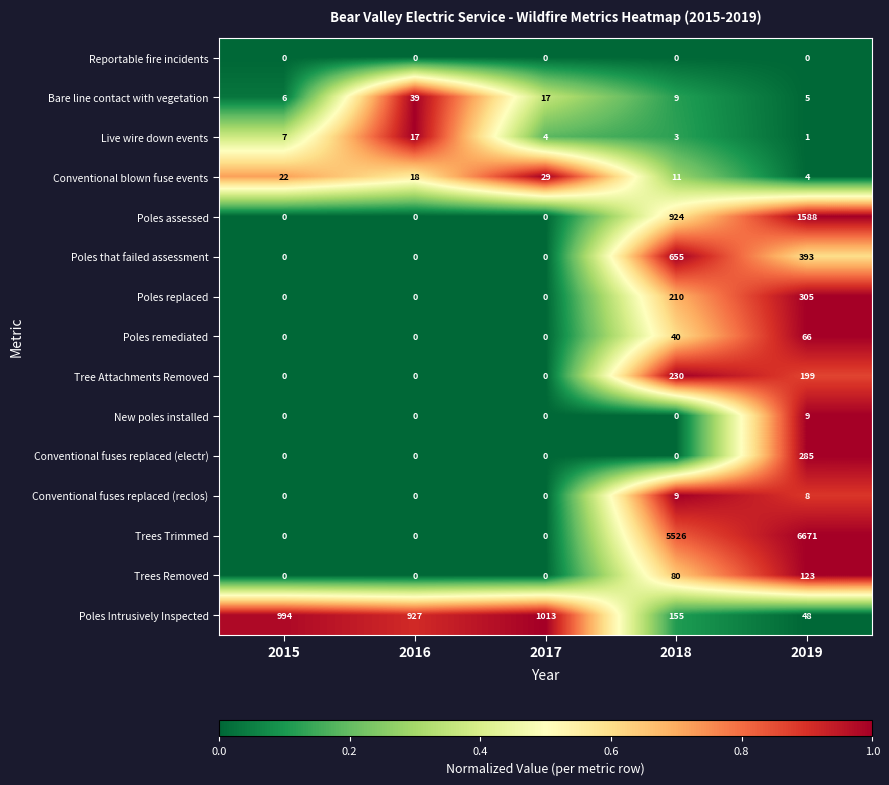

At how many categories does at least one series exceed 7?

5